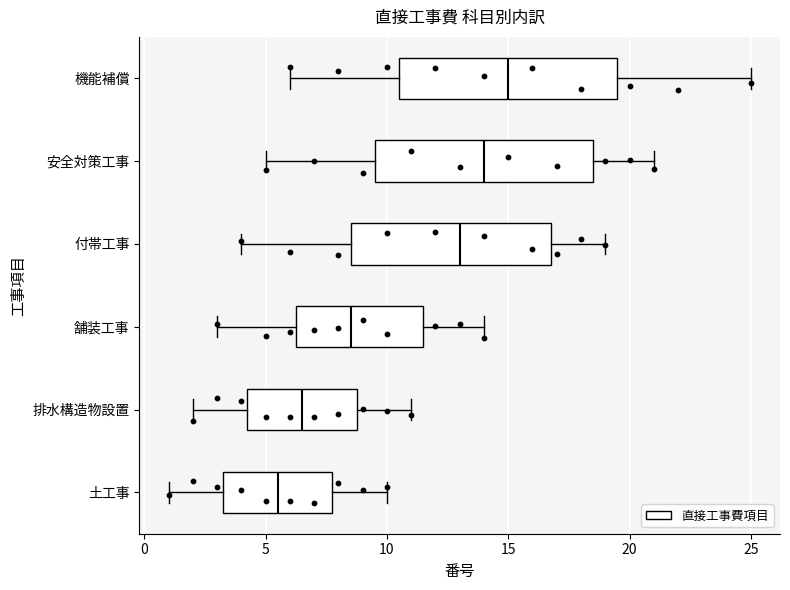

Reading bottom to top, read every box against the x-axis: the position of its median line, the range the box covers, and the ends of its whiskers. The values are not printed on the chart, so give them approximately, as read against the axis.

土工事: median 5.5, box 3.5 to 8.0, whiskers 1.0 to 10.0
排水構造物設置: median 6.5, box 4.5 to 9.0, whiskers 2.0 to 11.0
舗装工事: median 8.5, box 6.5 to 11.5, whiskers 3.0 to 14.0
付帯工事: median 13.0, box 8.5 to 17.0, whiskers 4.0 to 19.0
安全対策工事: median 14.0, box 9.5 to 18.5, whiskers 5.0 to 21.0
機能補償: median 15.0, box 10.5 to 19.5, whiskers 6.0 to 25.0